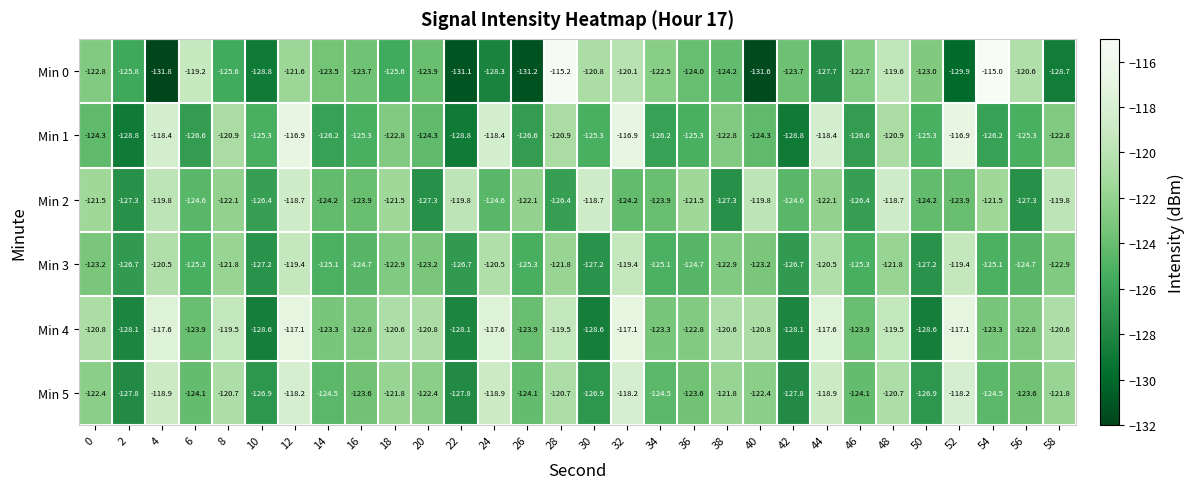

Rank the series at 26 from highest to lowest value.

Min 2, Min 4, Min 5, Min 3, Min 1, Min 0